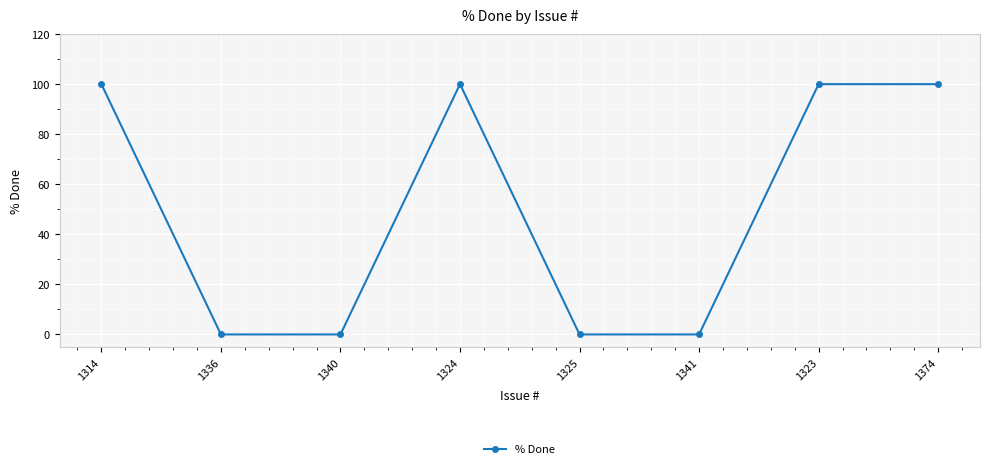

What is the difference between the values at 1325 and 1314?

100